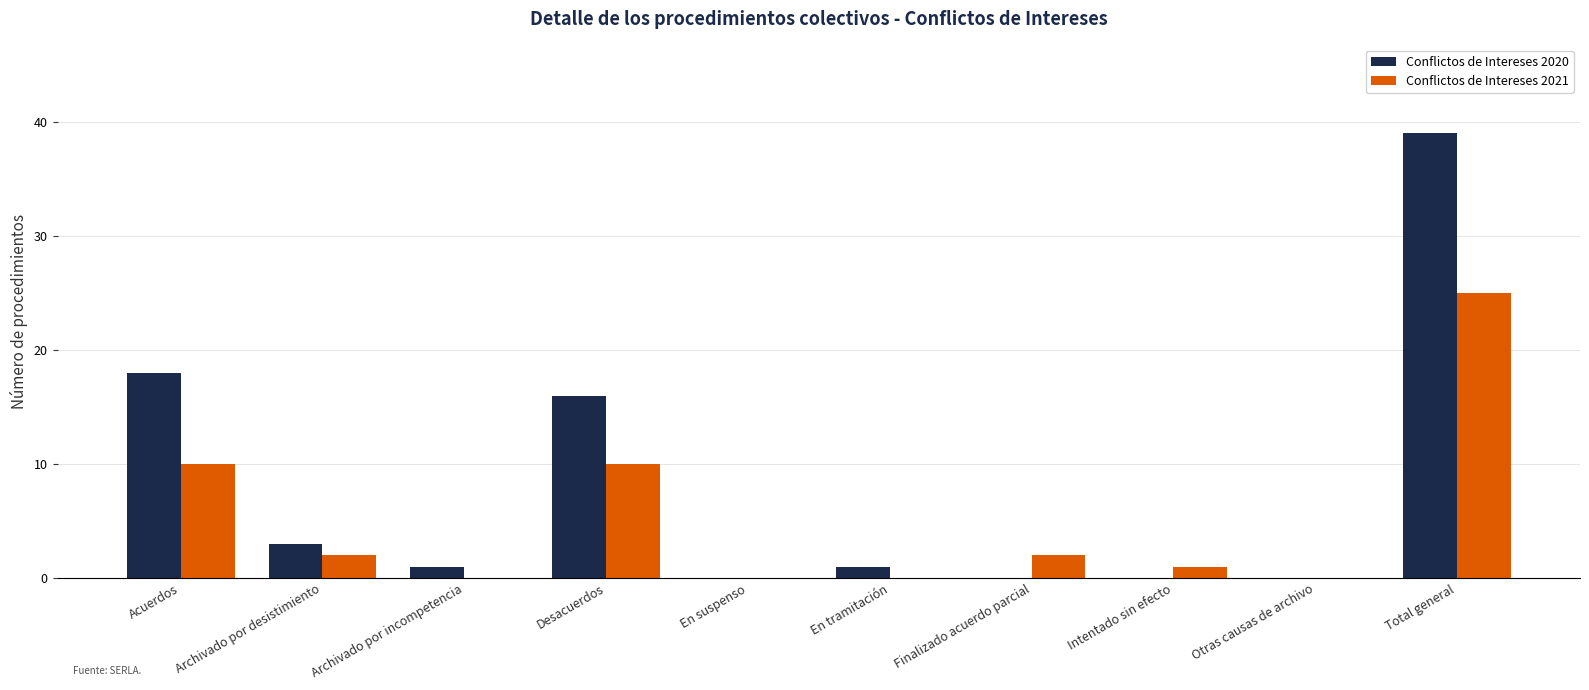

What is the total value across all series at Archivado por desistimiento?

5